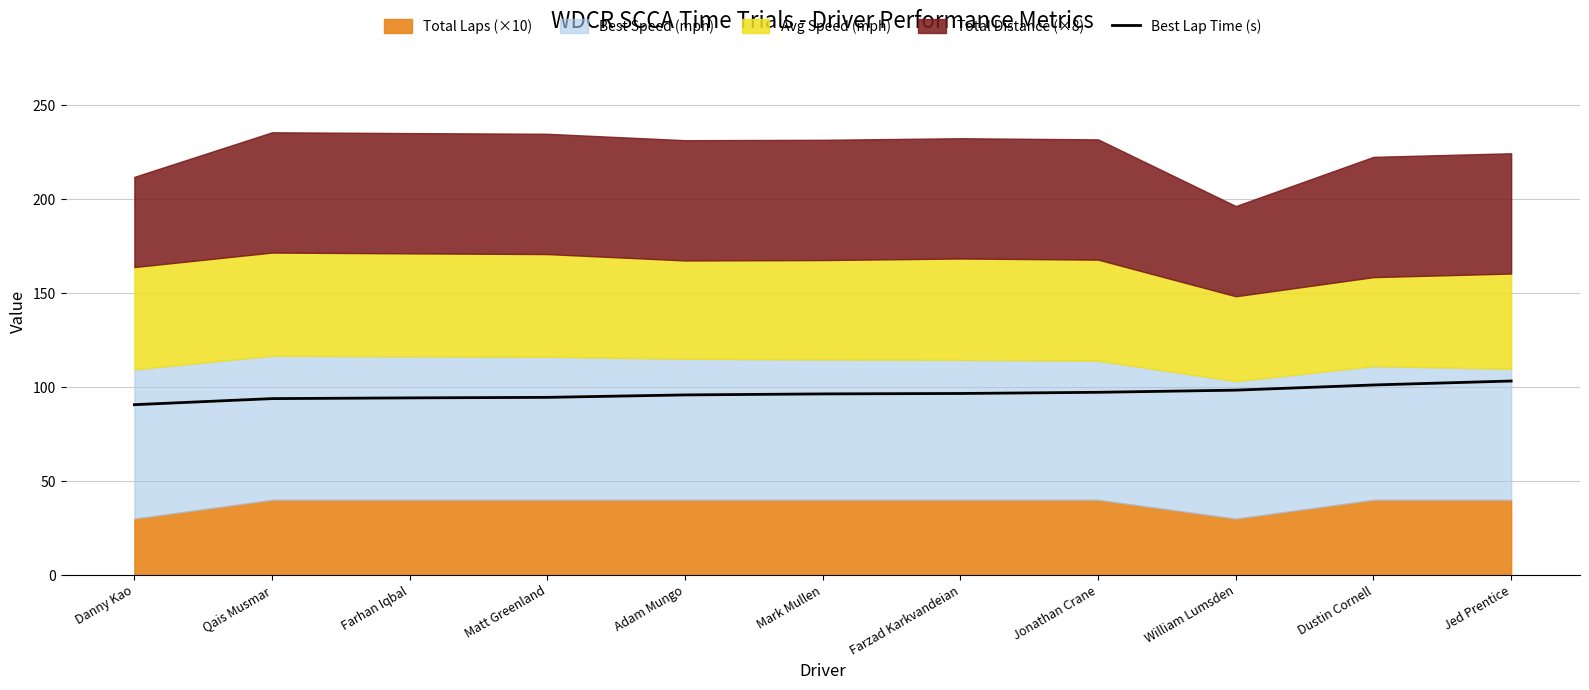

Rank the categories by value from highest to lowest.

Jed Prentice, Dustin Cornell, William Lumsden, Jonathan Crane, Farzad Karkvandeian, Mark Mullen, Adam Mungo, Matt Greenland, Farhan Iqbal, Qais Musmar, Danny Kao